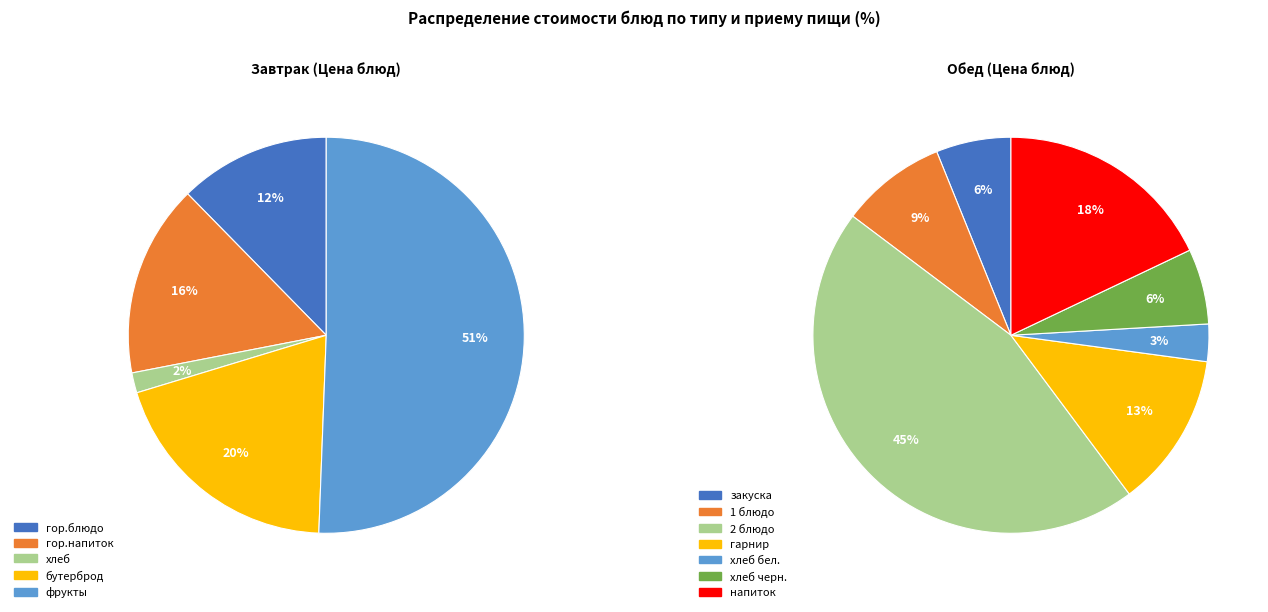

Rank the categories by value from highest to lowest.

фрукты, 2 блюдо, бутерброд, напиток, гор.напиток, гарнир, гор.блюдо, 1 блюдо, хлеб черн., закуска, хлеб бел., хлеб